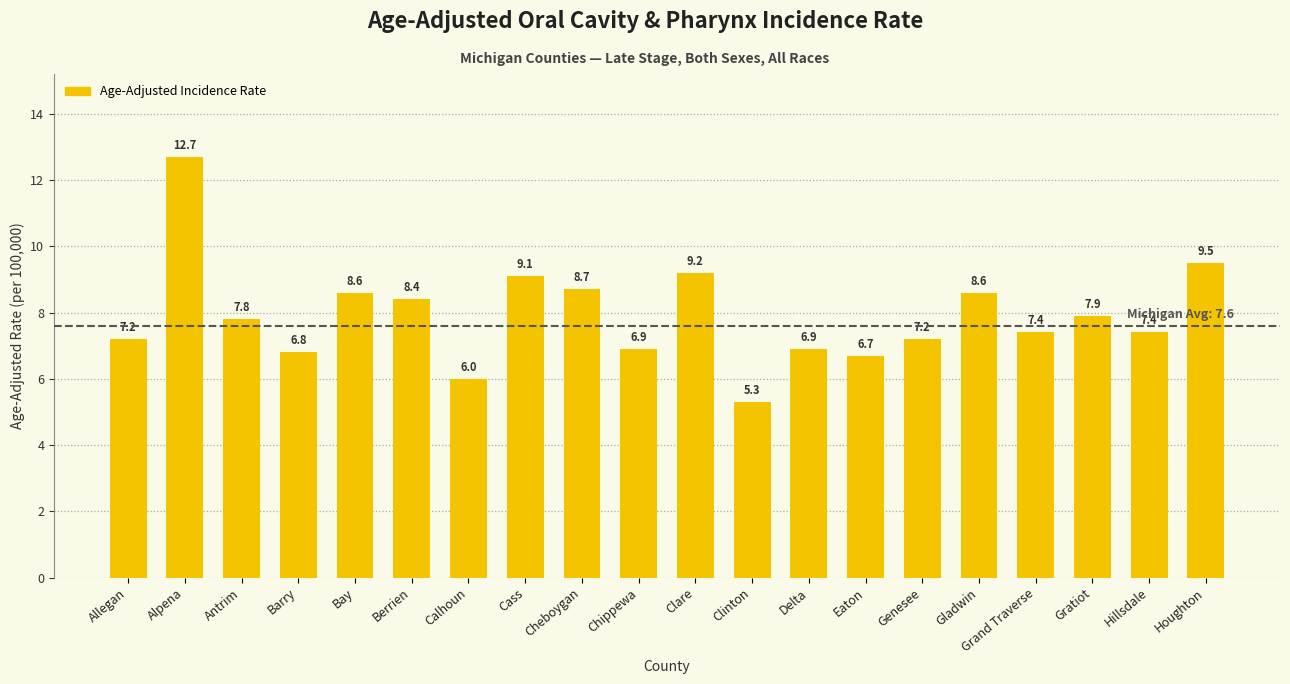

Which label corresponds to the largest value in the chart?

Alpena